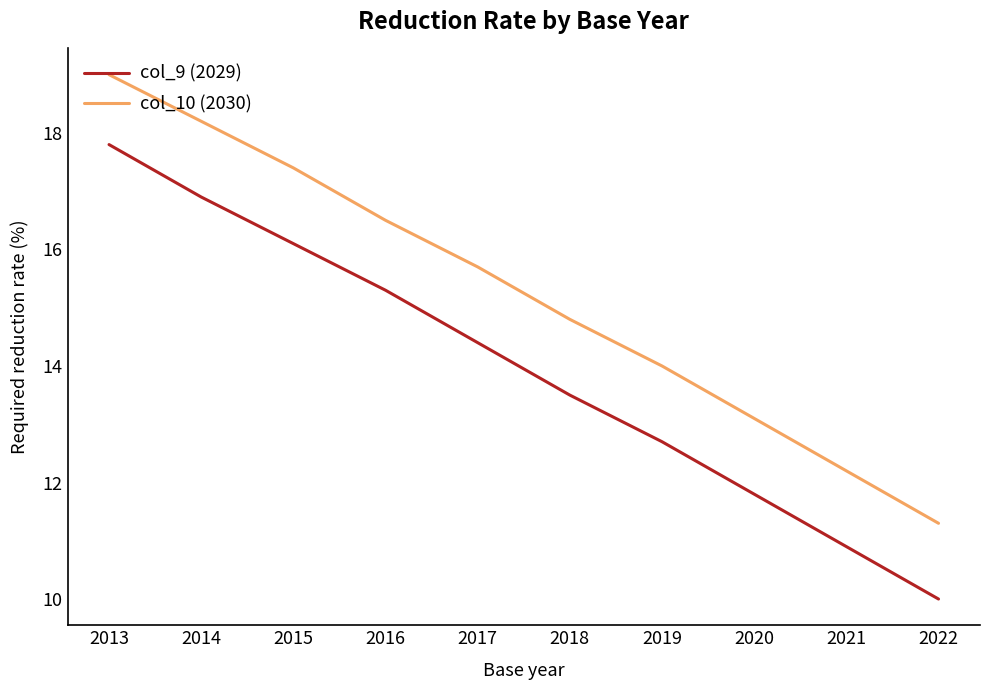

List the series in order of their peak value, lowest first.

col_9 (2029), col_10 (2030)